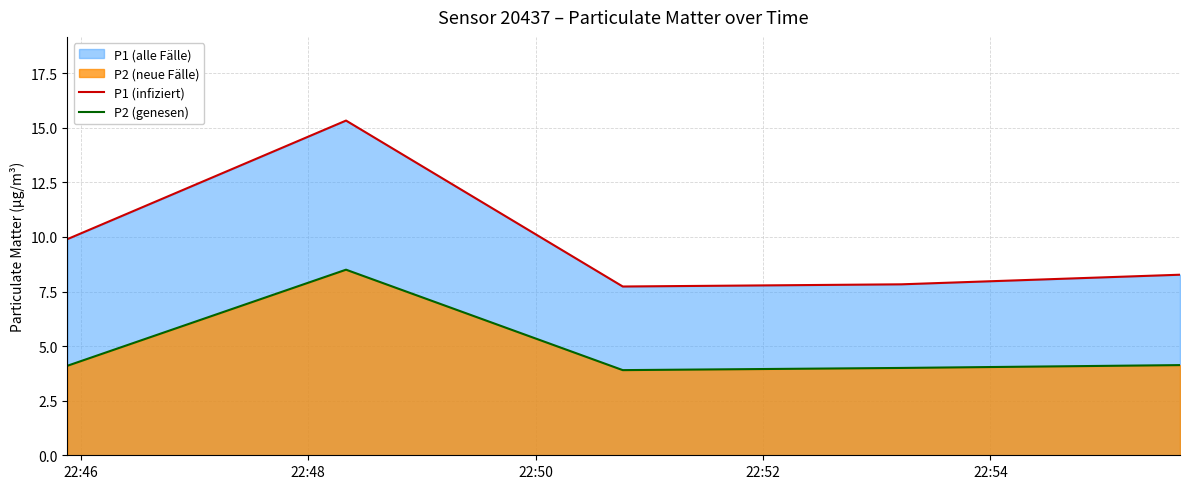

Does the chart display data point markers on the line(s)?

No